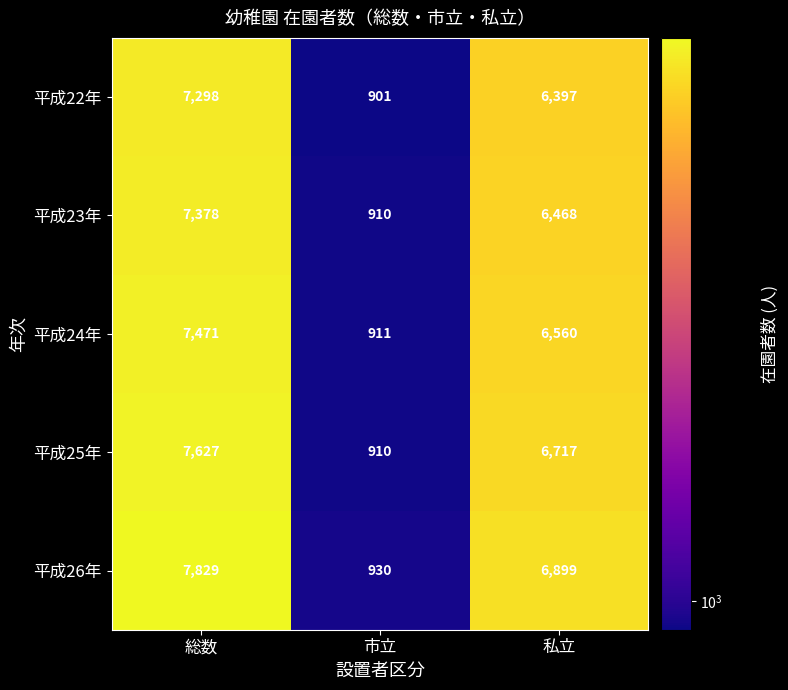

Which series changed the most between 総数 and 市立?

平成26年